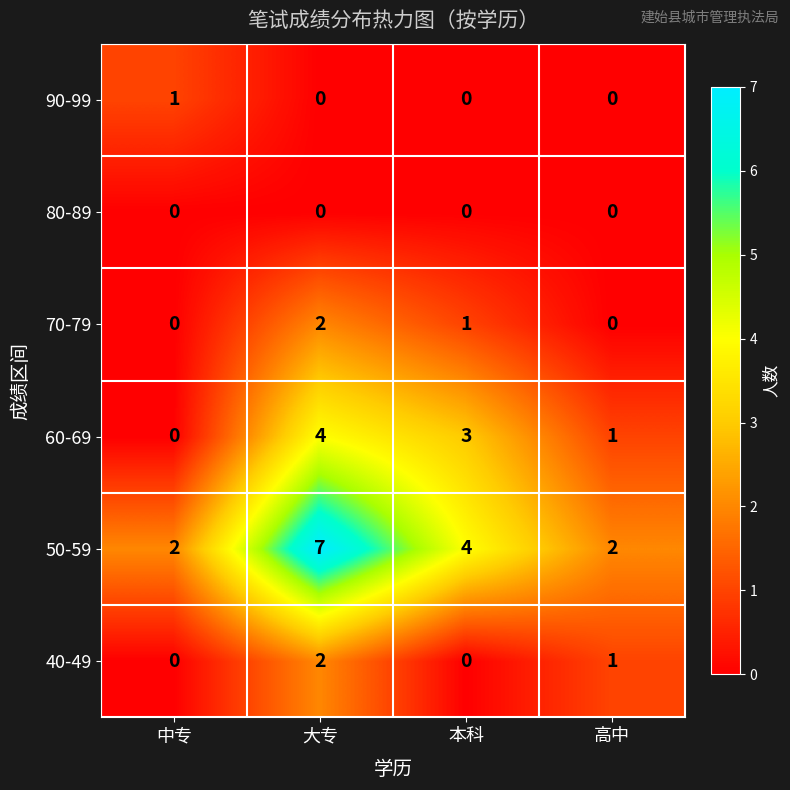

What is the difference between the highest and lowest values at 本科?

4